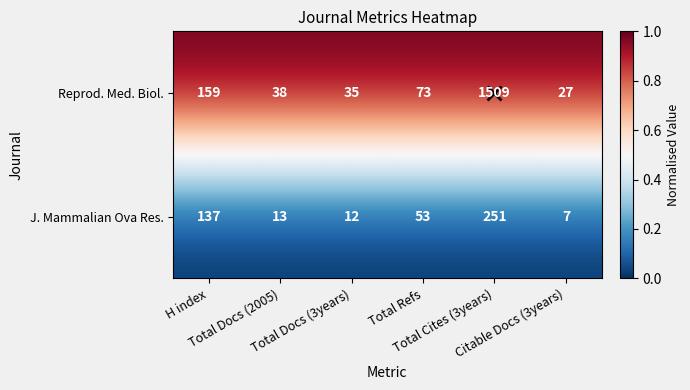

What is the average value of the J. Mammalian Ova Res. series?

79